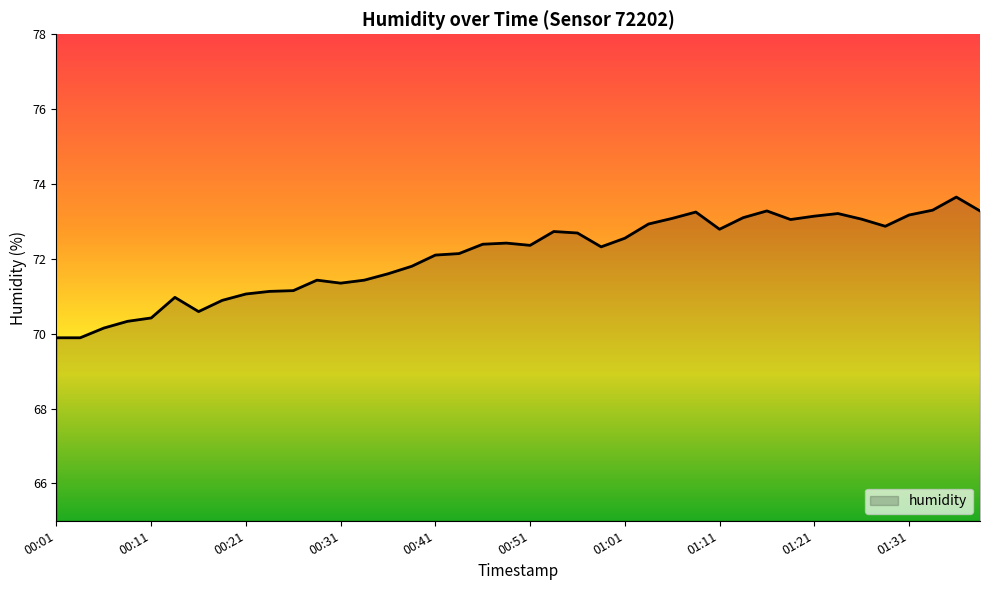

What is the smallest value displayed?

69.9